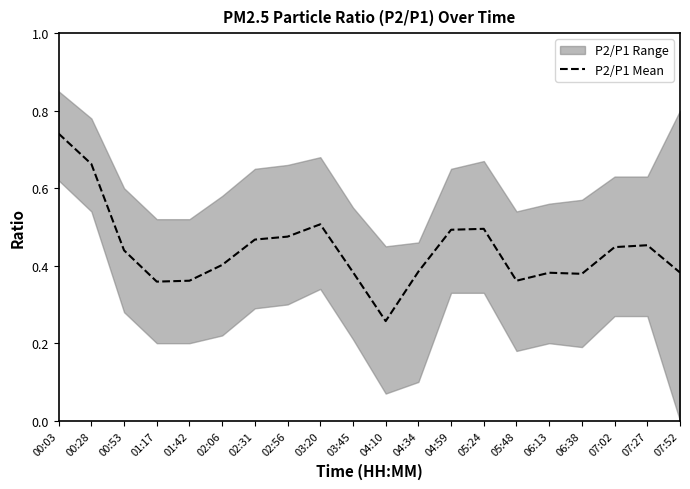

What is the value of the 14th point from the left?

0.5